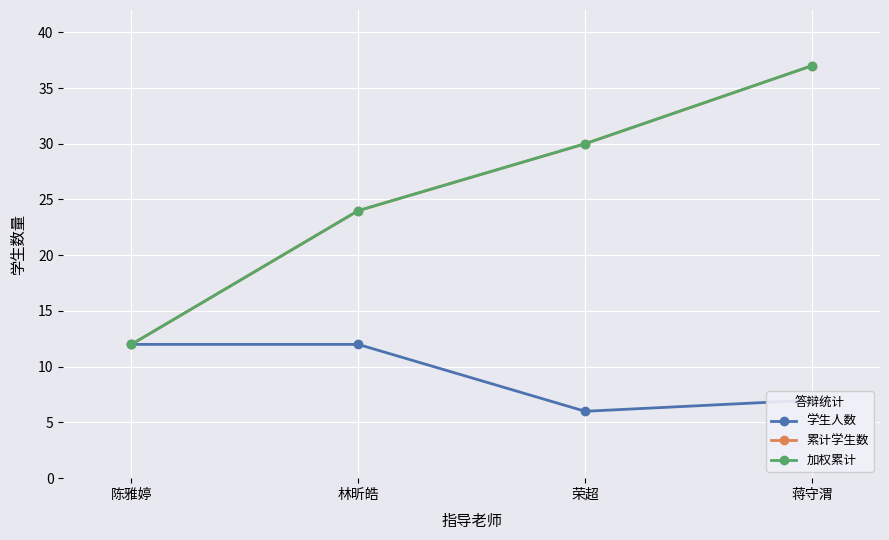

True or false: 加权累计 has more than 1 interior local peaks.

False